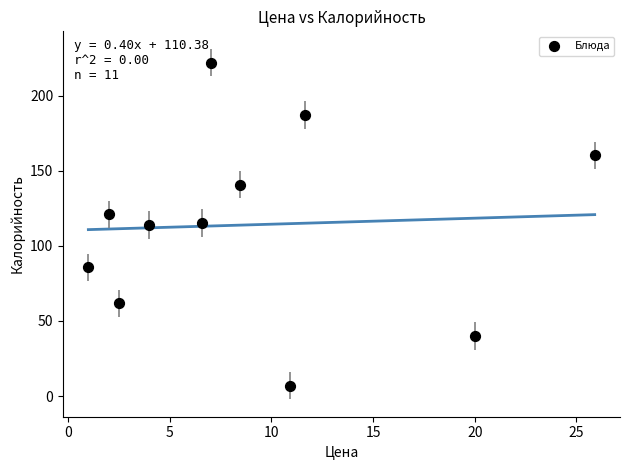

What is the average Y value?

114.0